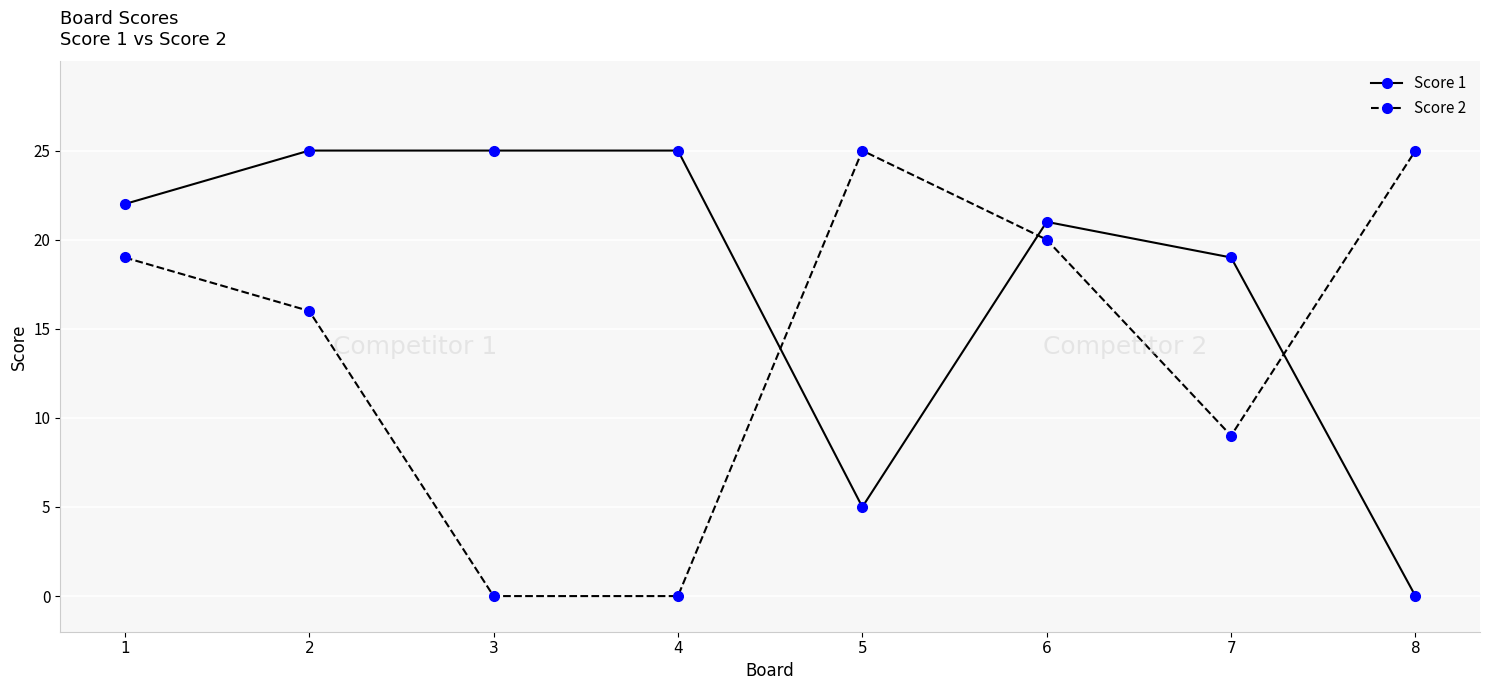

At which category does Score 2 reach its first local peak?

5